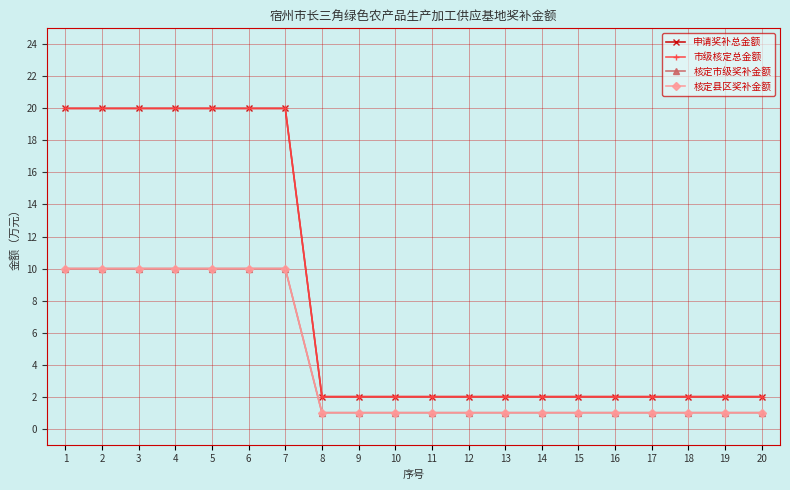

Does the chart have visible grid lines?

Yes